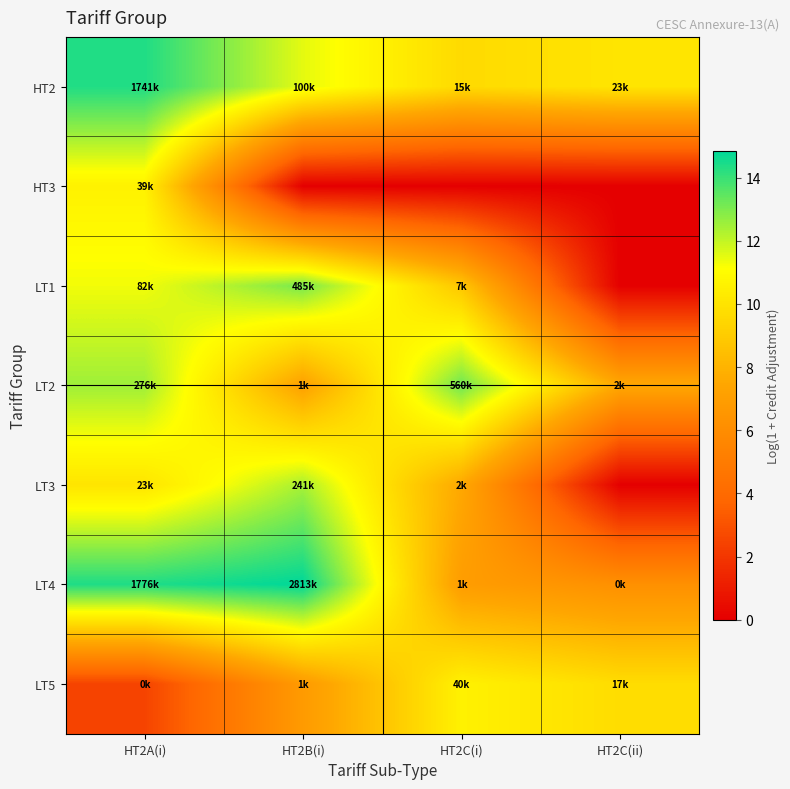

Count the number of categories in the chart.

4